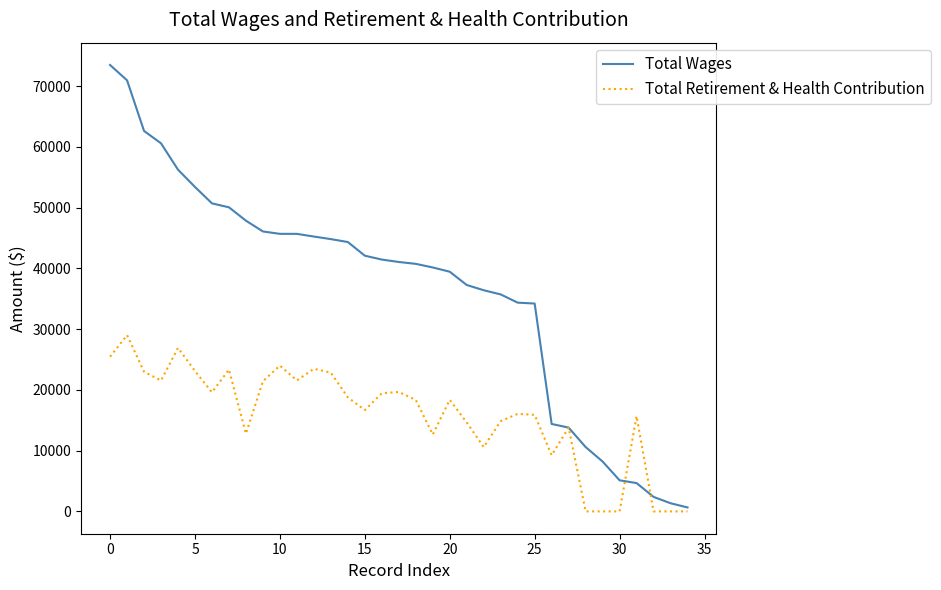

What is the difference between the maximum and minimum values in the Total Wages series?

72809